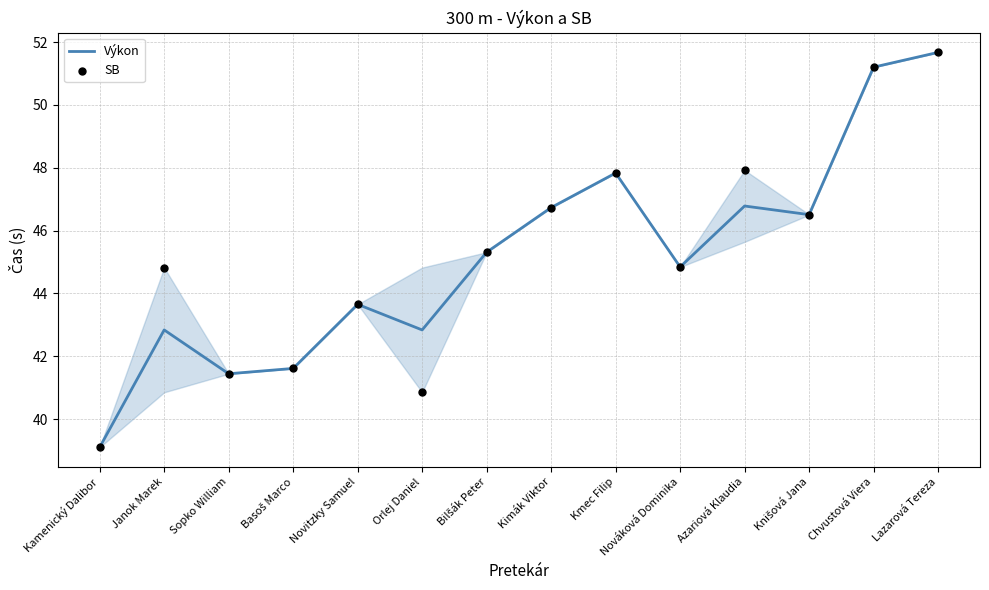

Is the value of SB at Chvustová Viera greater than the value of Výkon at Novitzky Samuel?

Yes